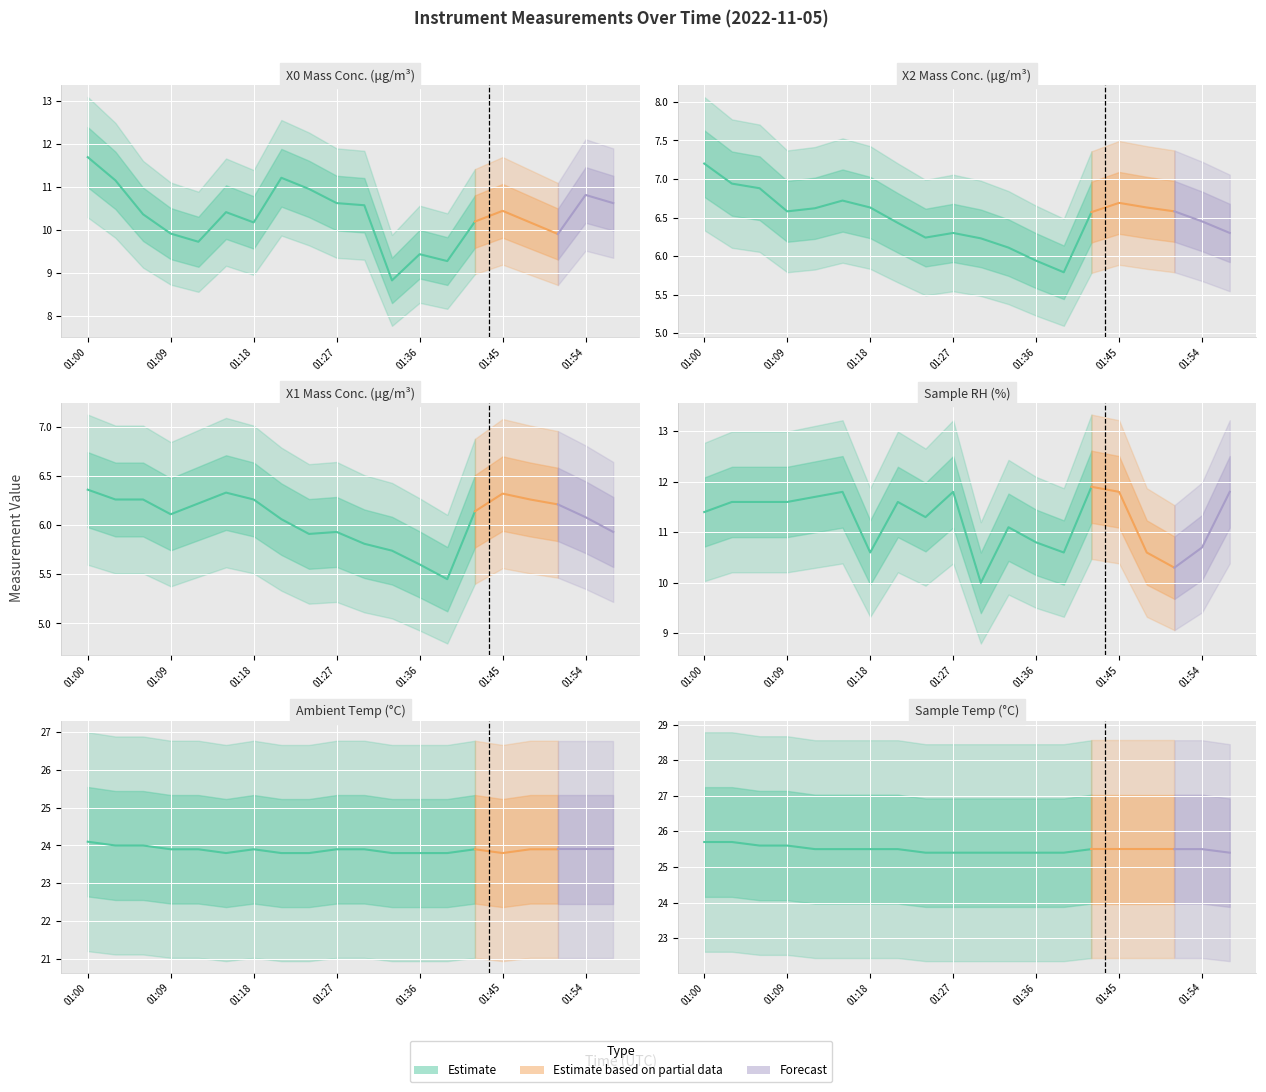

At which label is X2_M11 (Mass conc.) closest to 6?

01:36